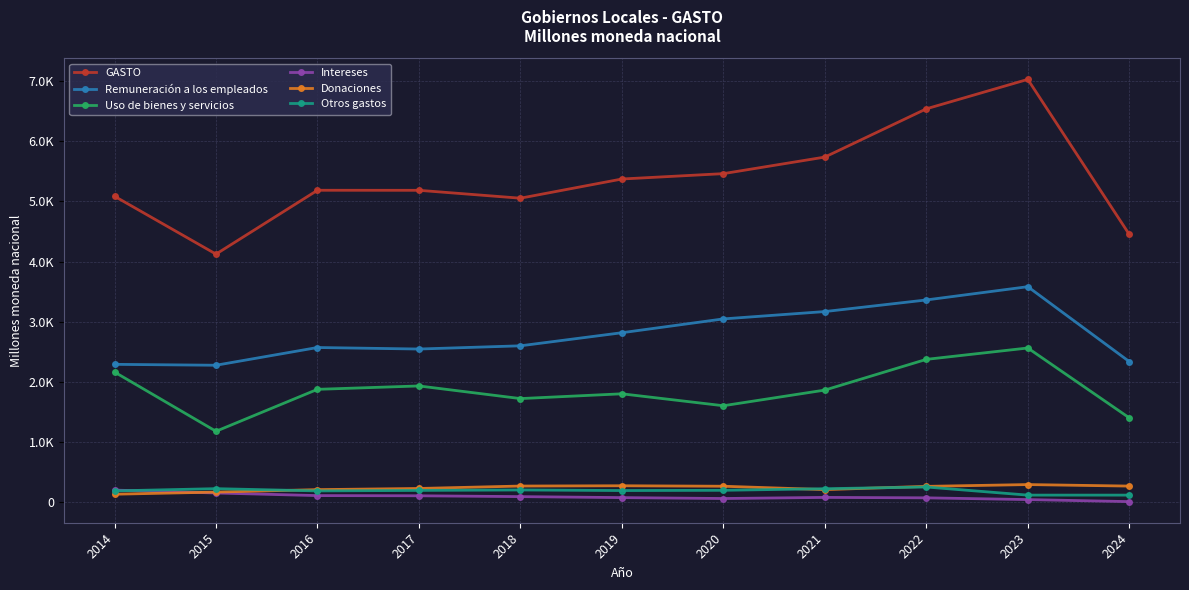

Rank the series by their maximum value, from lowest to highest.

Intereses, Otros gastos, Donaciones, Uso de bienes y servicios, Remuneración a los empleados, GASTO